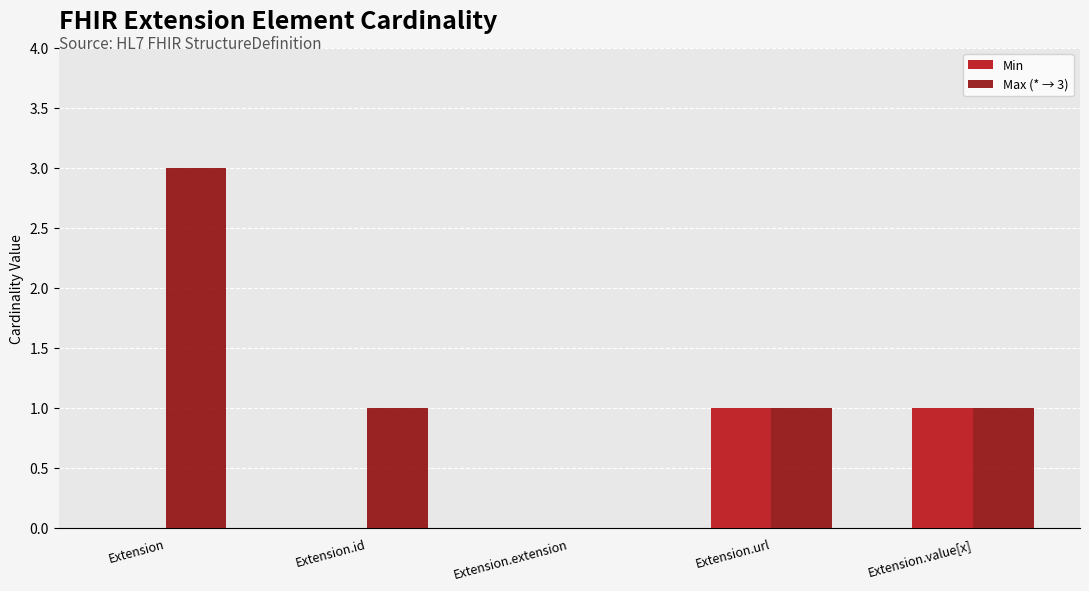

The value of Min at Extension.url is 1. True or false?

True